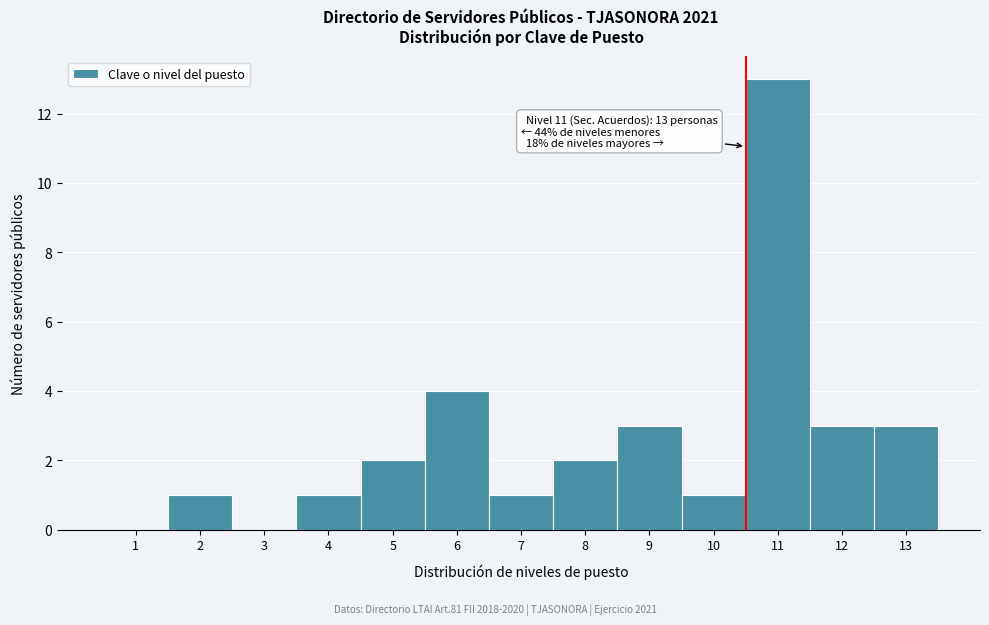

Reading left to right, list all the values displayed in this chart.

1=0	2=1	3=0	4=1	5=2	6=4	7=1	8=2	9=3	10=1	11=13	12=3	13=3